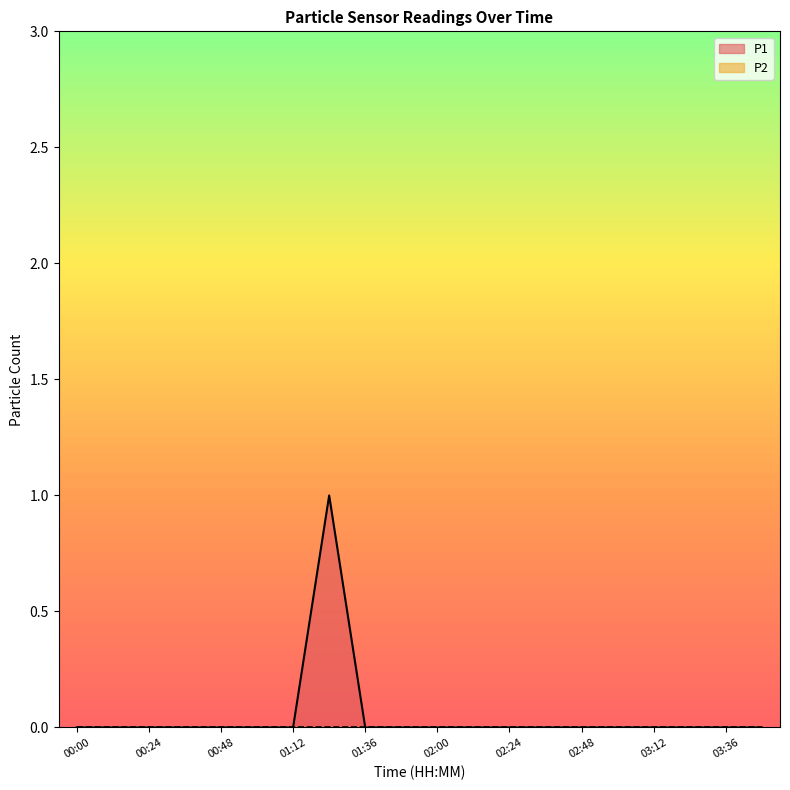

What is the label of the 19th point from the left?

03:36